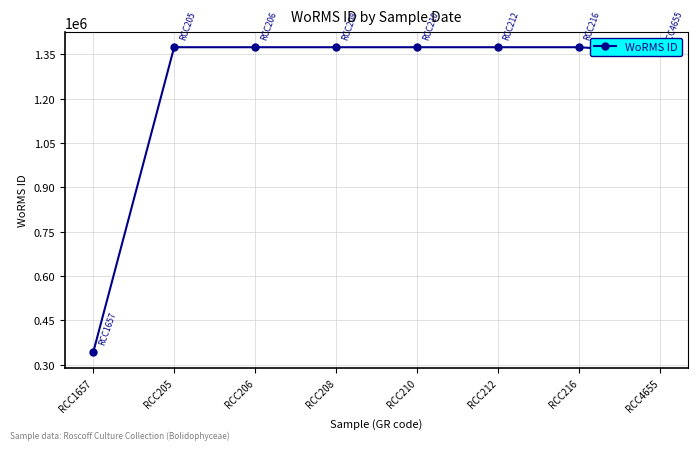

What is the smallest value displayed?

341361